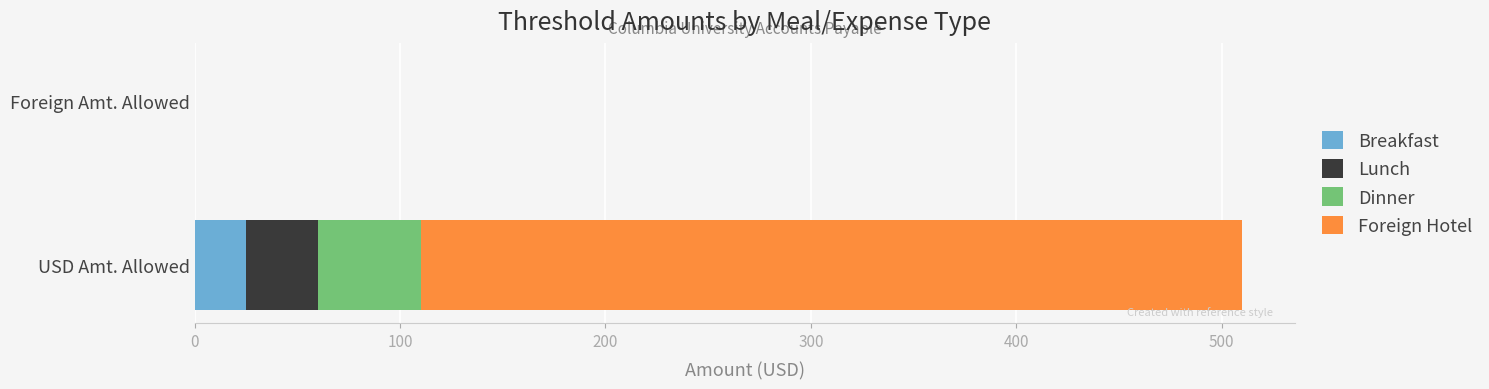

The Breakfast series shows 25 at USD Amt. Allowed. True or false?

True